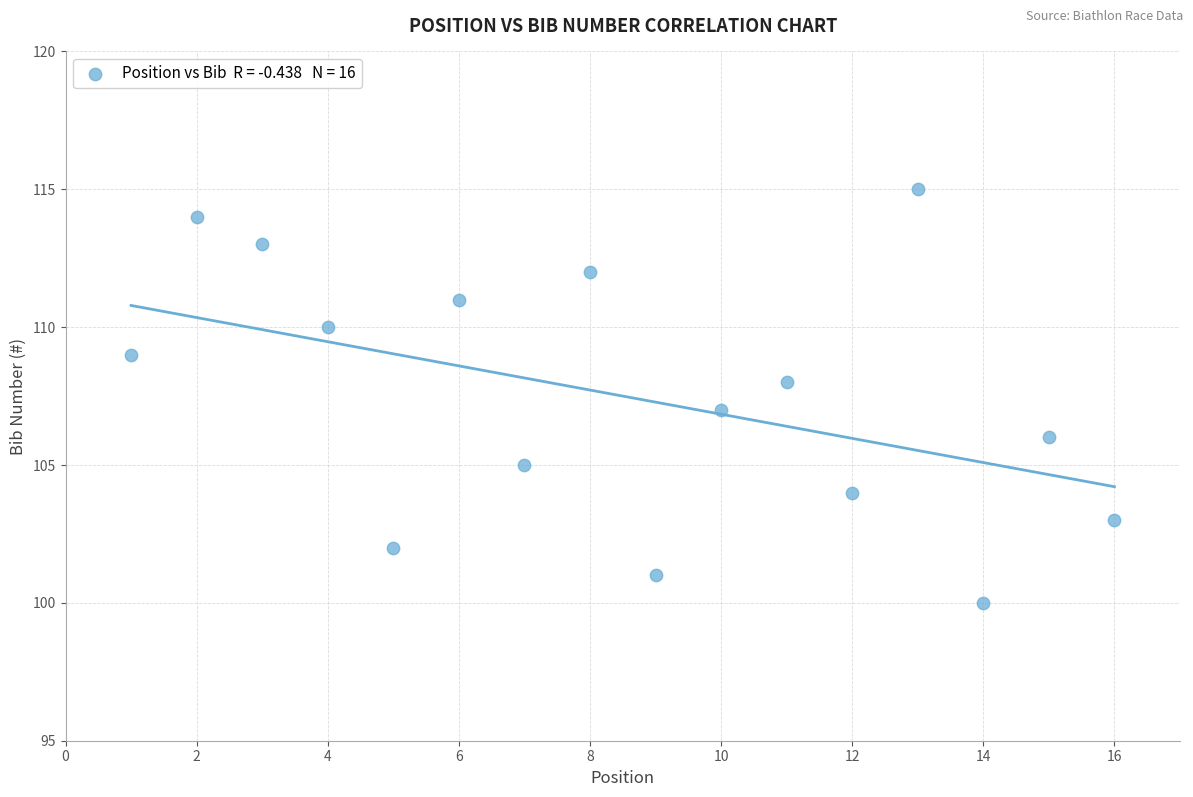

What is the range of Y values (max minus min)?

15